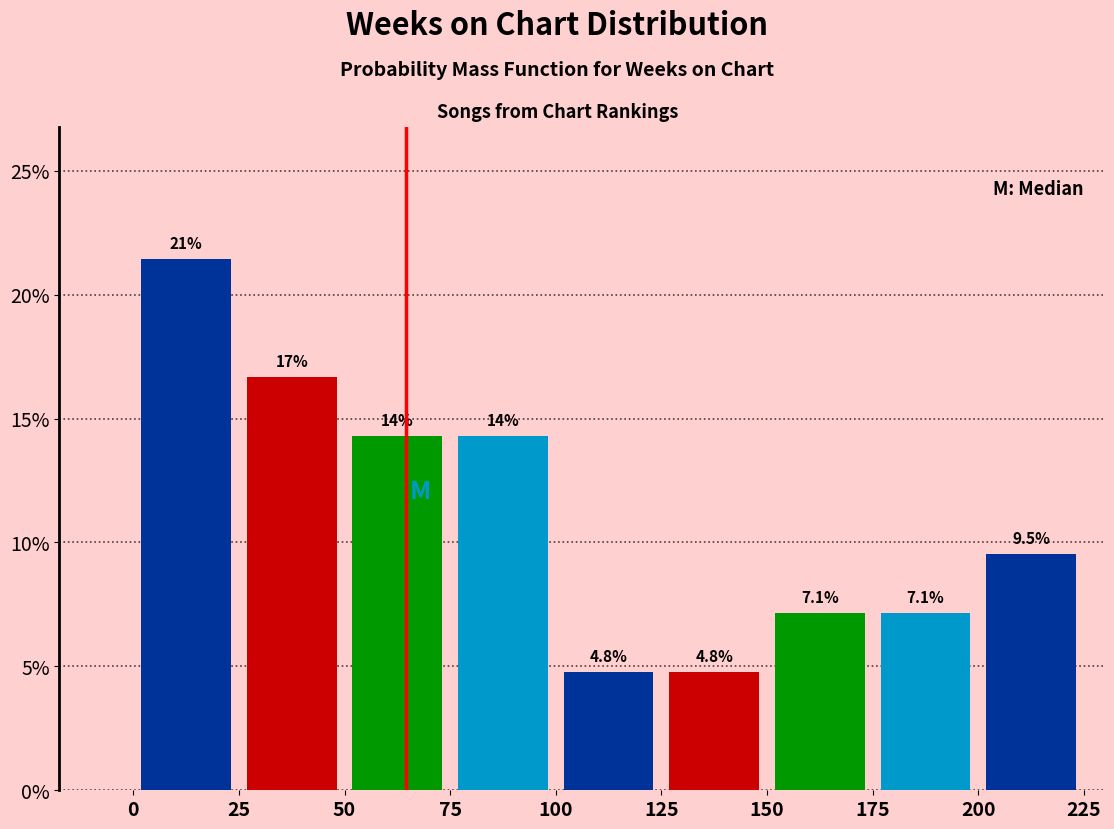

Which range on the x-axis has the tallest bar?

0 to 25